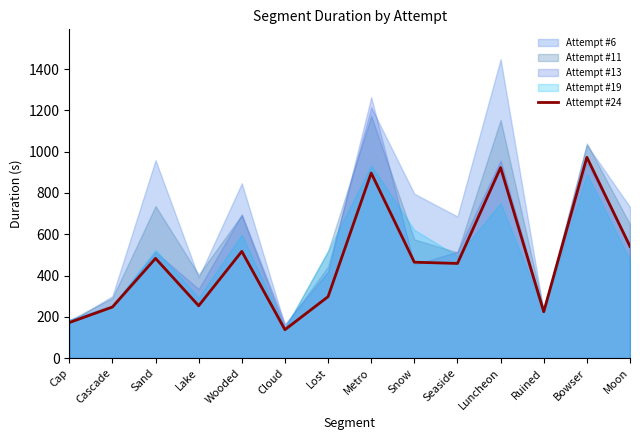

Reading left to right, transcribe all the data shown in this chart.

Cap=172.2	Cascade=247.5	Sand=483.2	Lake=253.7	Wooded=517.1	Cloud=137.8	Lost=297.8	Metro=896.6	Snow=464.6	Seaside=458.7	Luncheon=922.7	Ruined=224.7	Bowser=972.5	Moon=541.1